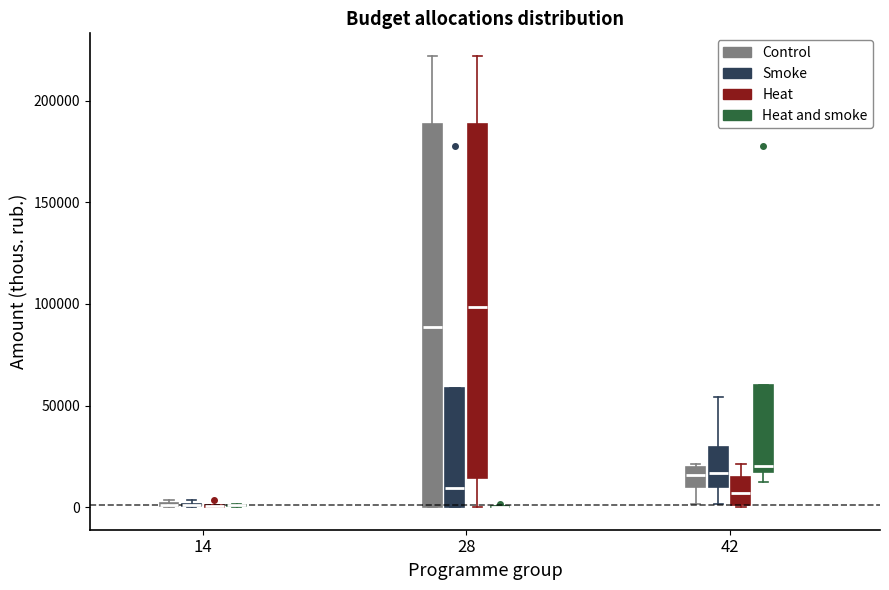

Reading left to right, read every box against the y-axis: the position of its median line, the range the box covers, and the ends of its whiskers. The values are not printed on the chart, so give them approximately, as read against the axis.

14 (Control): box collapsed to a line at 0, whiskers 0 to 5000
14 (Smoke): box collapsed to a line at 0, whiskers 0 to 5000
14 (Heat): box collapsed to a line at 0, whiskers 0 to 0
14 (Heat and smoke): box collapsed to a line at 0, whiskers 0 to 0
28 (Control): median 90000, box 0 to 190000, whiskers 0 to 220000
28 (Smoke): median 10000, box 0 to 60000, whiskers 0 to 60000
28 (Heat): median 100000, box 15000 to 190000, whiskers 0 to 220000
28 (Heat and smoke): box collapsed to a line at 0, whiskers 0 to 0
42 (Control): median 15000, box 10000 to 20000, whiskers 0 to 20000
42 (Smoke): median 15000, box 10000 to 30000, whiskers 0 to 55000
42 (Heat): median 5000, box 0 to 15000, whiskers 0 to 20000
42 (Heat and smoke): median 20000, box 15000 to 60000, whiskers 15000 (just below the box's lower edge) to 60000